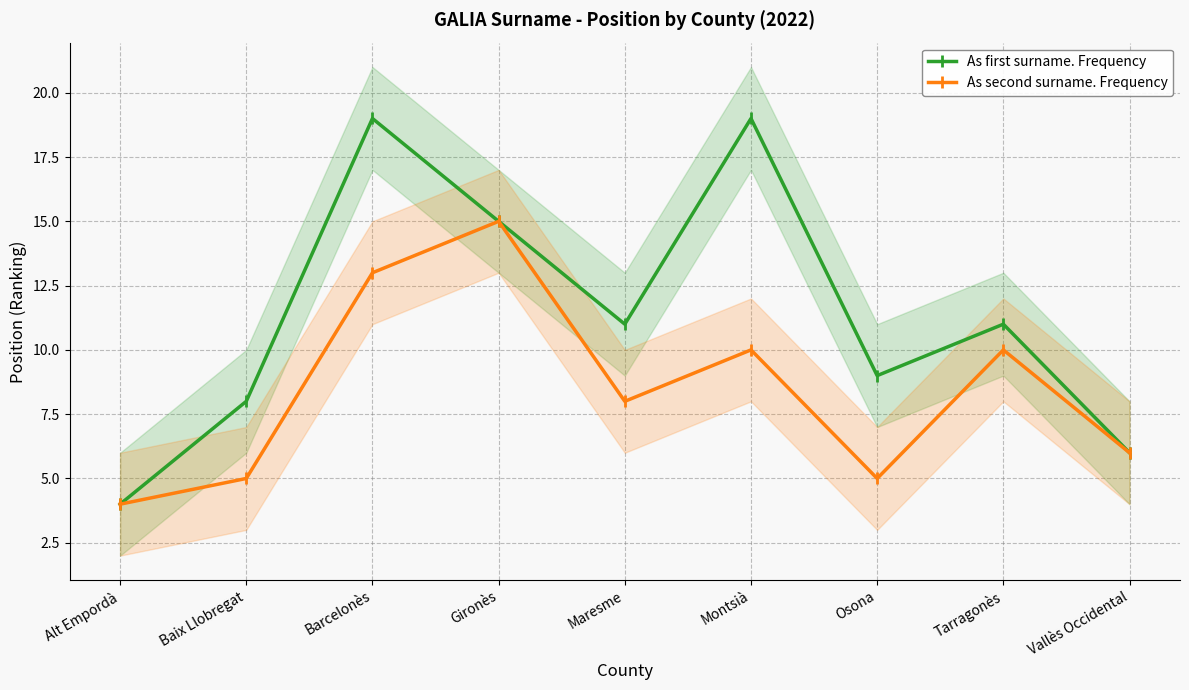

Which label corresponds to the smallest value in the chart?

Alt Empordà